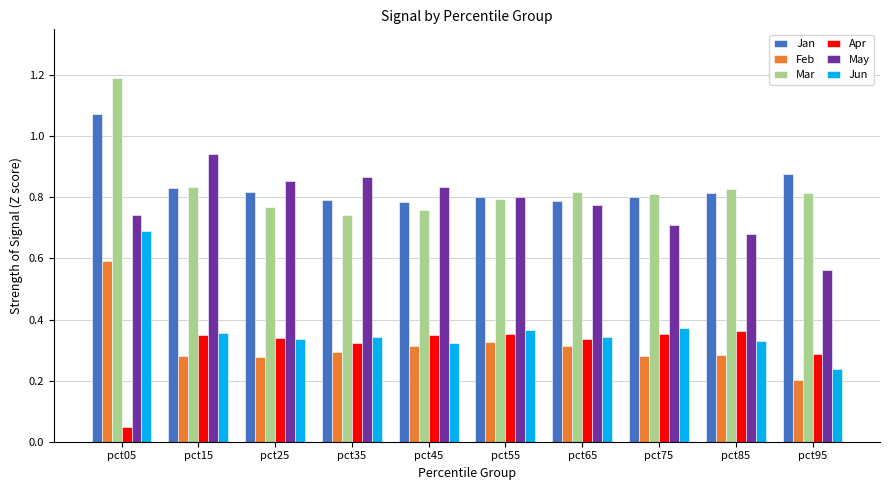

What are all the series names shown in the legend?

Jan, Feb, Mar, Apr, May, Jun